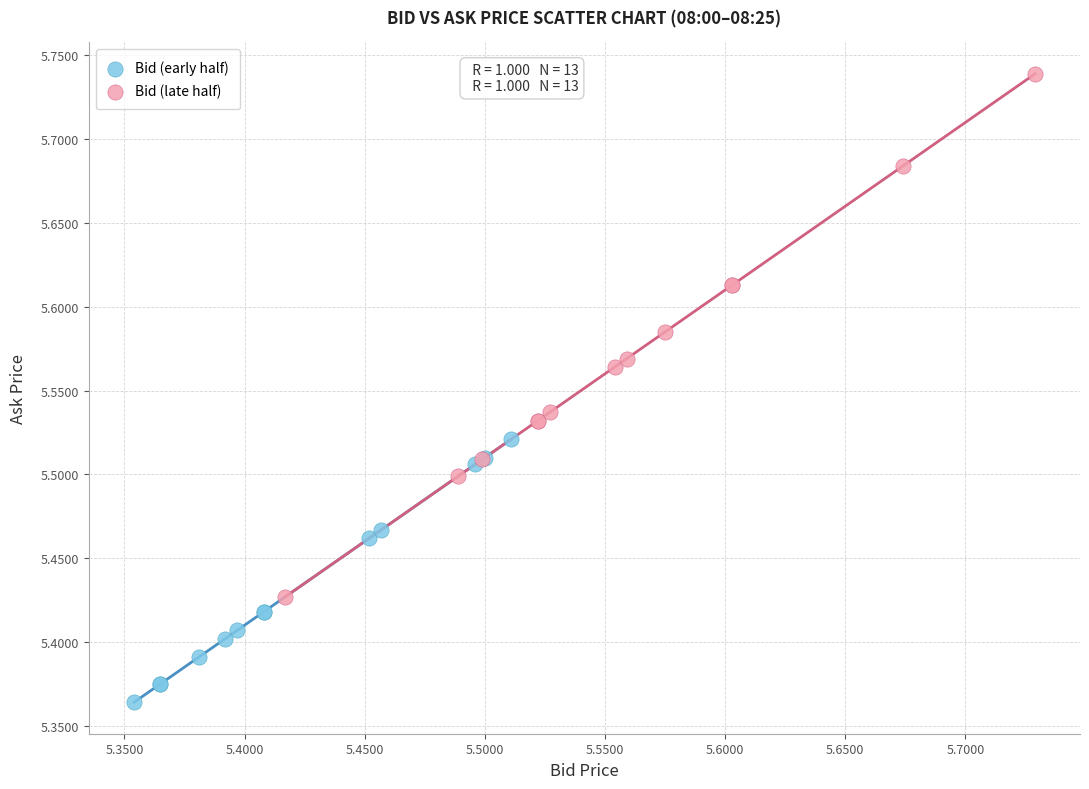

Which series reaches the minimum Y coordinate?

Bid (early half)